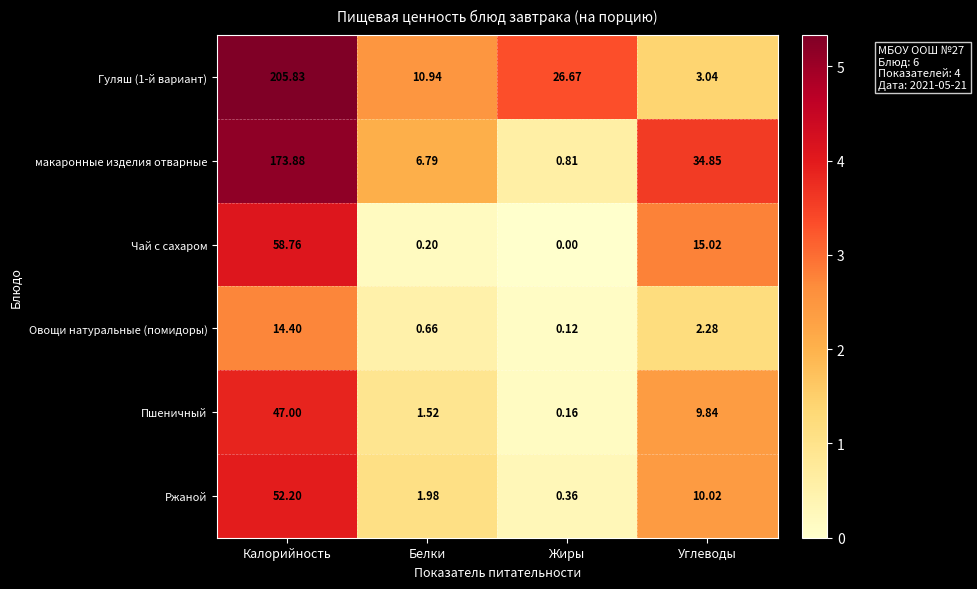

At how many categories does at least one series exceed 2?

4